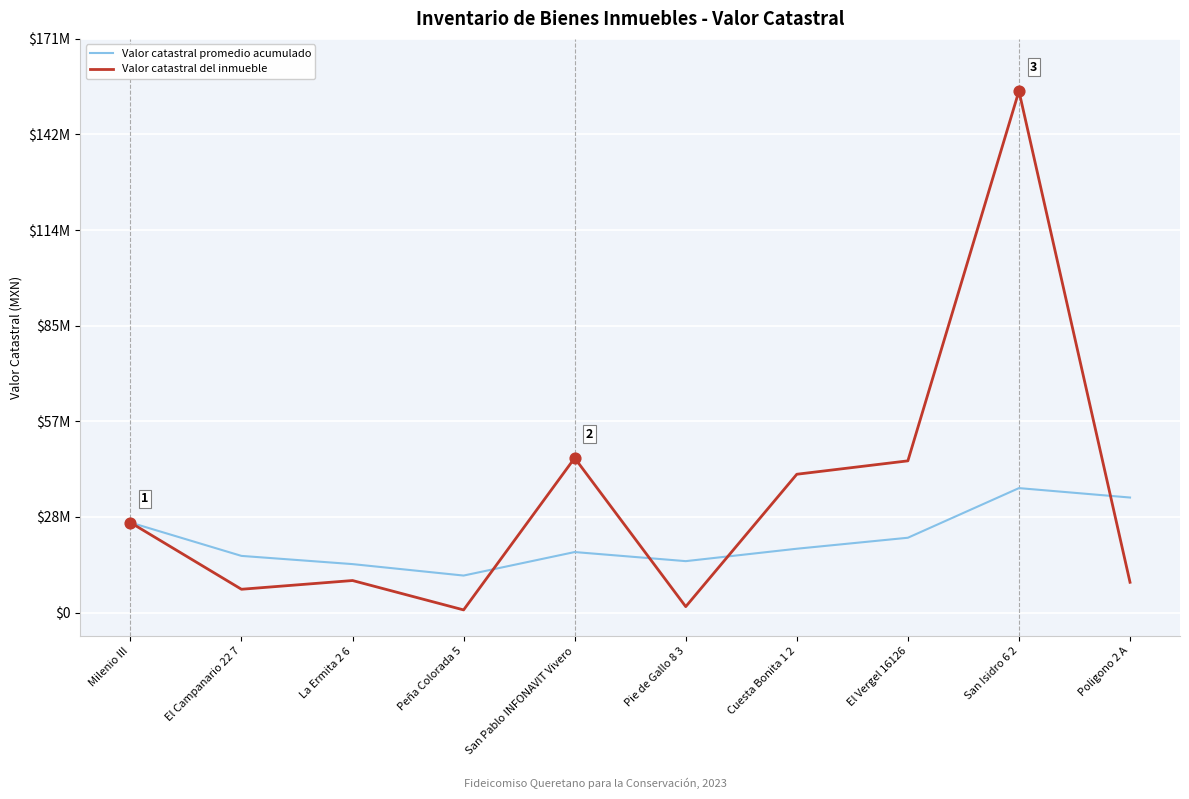

At which category is the sum across all series the highest?

San Isidro 6 2